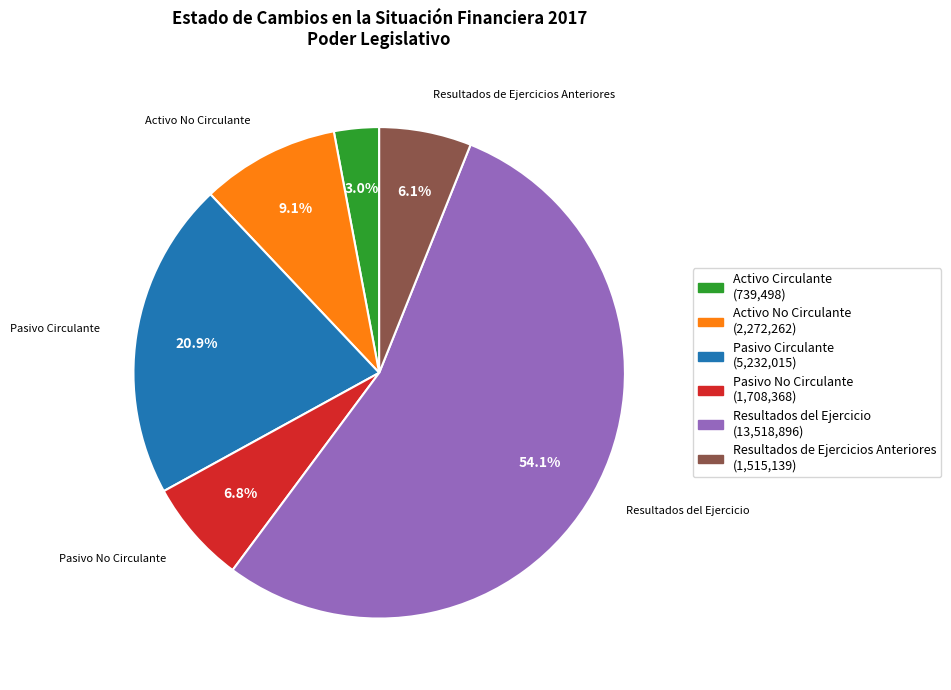

Rank the categories by value from highest to lowest.

Resultados del Ejercicio, Pasivo Circulante, Activo No Circulante, Pasivo No Circulante, Resultados de Ejercicios Anteriores, Activo Circulante